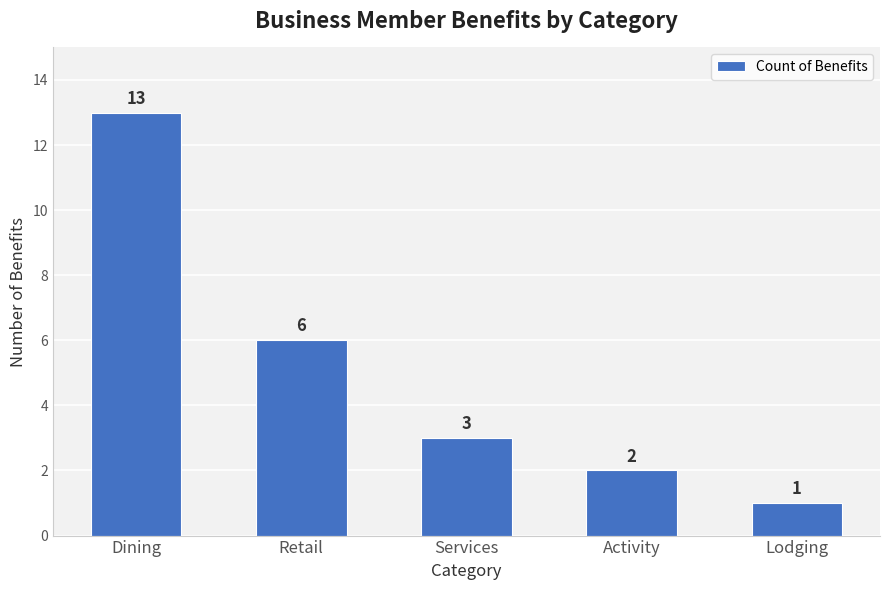

Between Activity and Lodging, which is larger?

Activity